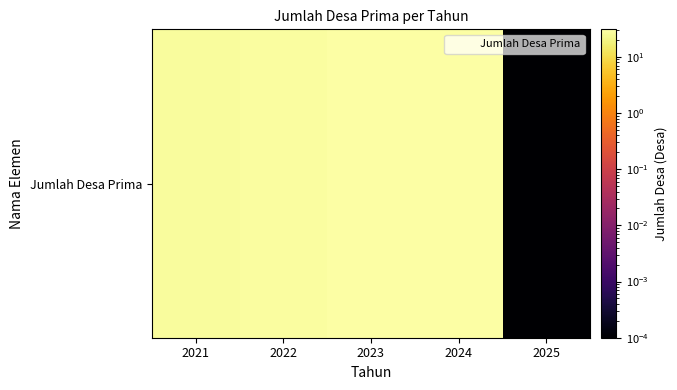

List the labels in order of value, largest first.

2023, 2024, 2022, 2021, 2025